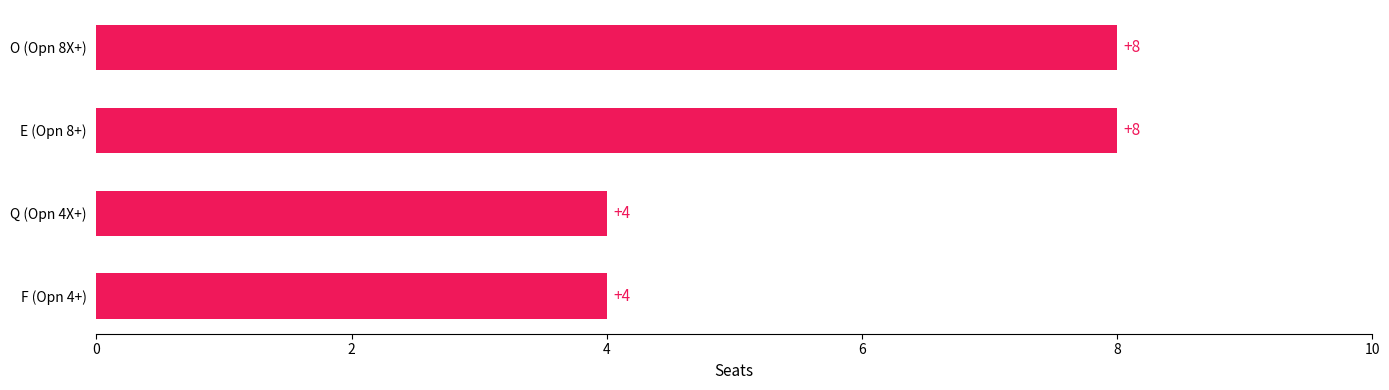

True or false: the data shows 12 at O (Opn 8X+).

False